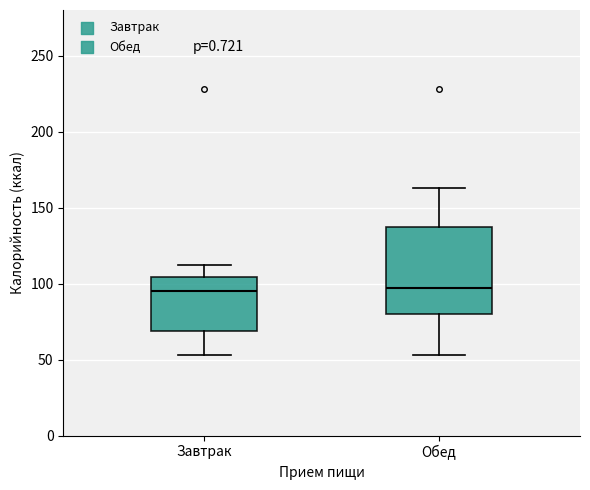

Reading left to right, transcribe this box plot: for each box, give where its median line is, the range the box spans, and where its two whiskers end, as read against the y-axis. The values are not printed on the chart, so give them approximately, as read against the axis.

Завтрак: median 95, box 70 to 105, whiskers 55 to 110
Обед: median 95, box 80 to 140, whiskers 55 to 165